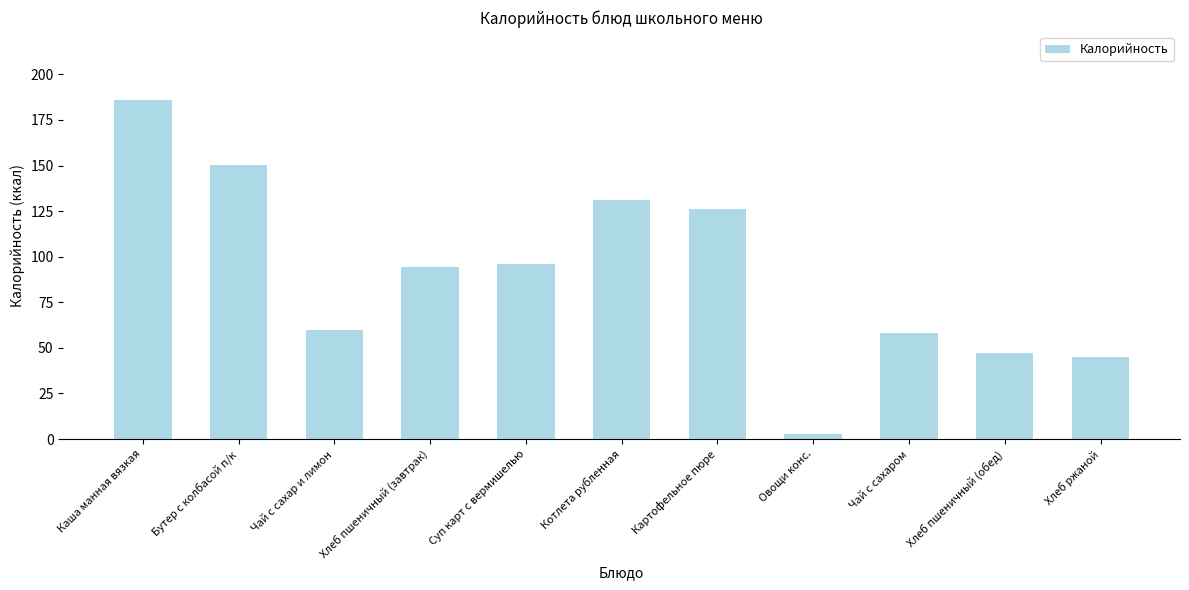

What is the difference between the maximum and minimum values?

183.0